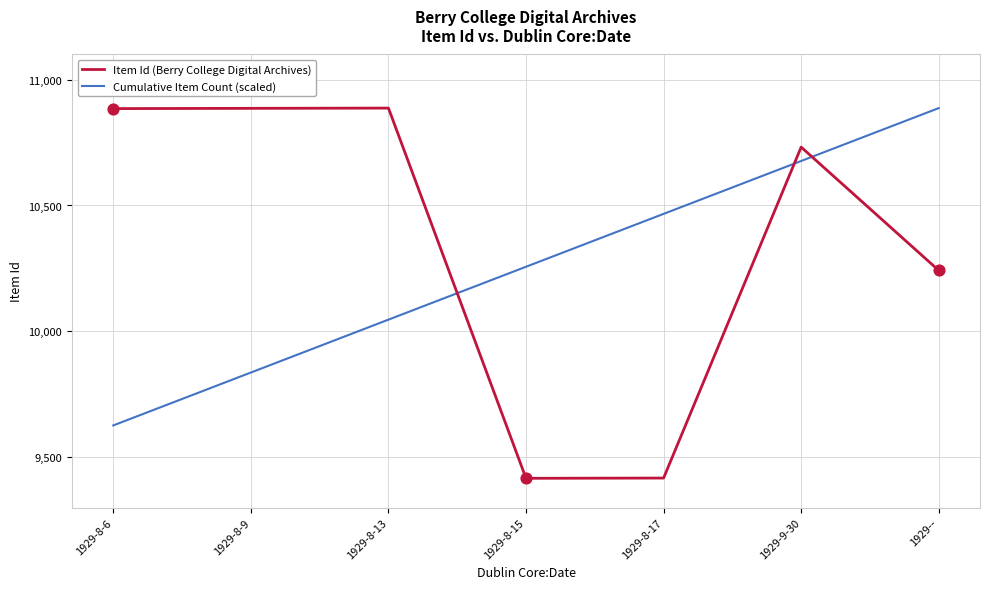

What is the spread (max minus min) of values at 1929-8-17?

1049.7